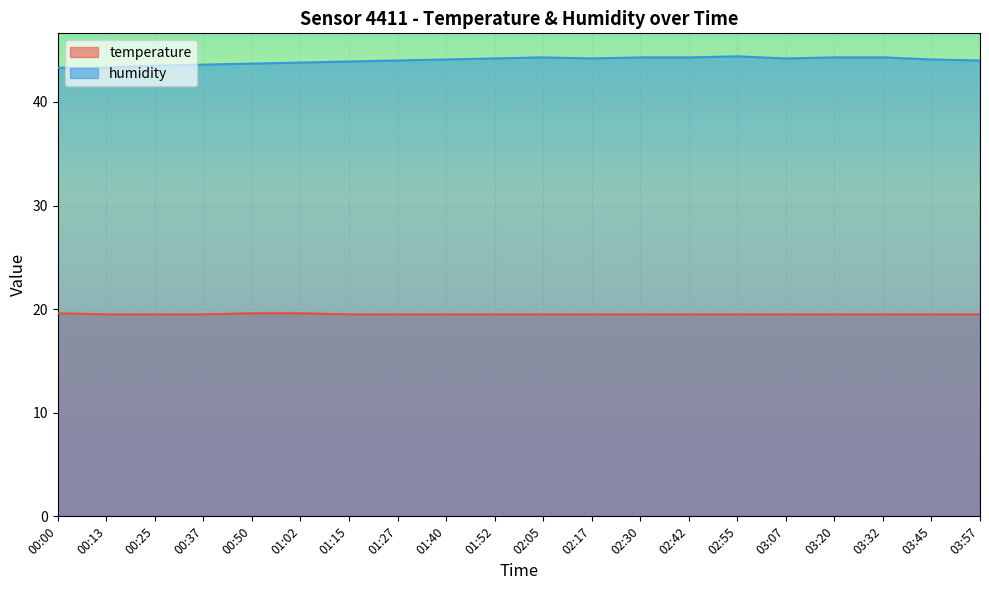

Reading right to left, transcribe all the data shown in this chart.

temperature: 19.5	19.5	19.5	19.5	19.5	19.5	19.5	19.5	19.5	19.5	19.5	19.5	19.5	19.5	19.6	19.6	19.5	19.5	19.5	19.6
humidity: 44.0	44.1	44.3	44.3	44.2	44.4	44.3	44.3	44.2	44.3	44.2	44.1	44.0	43.9	43.8	43.7	43.6	43.5	43.3	43.3